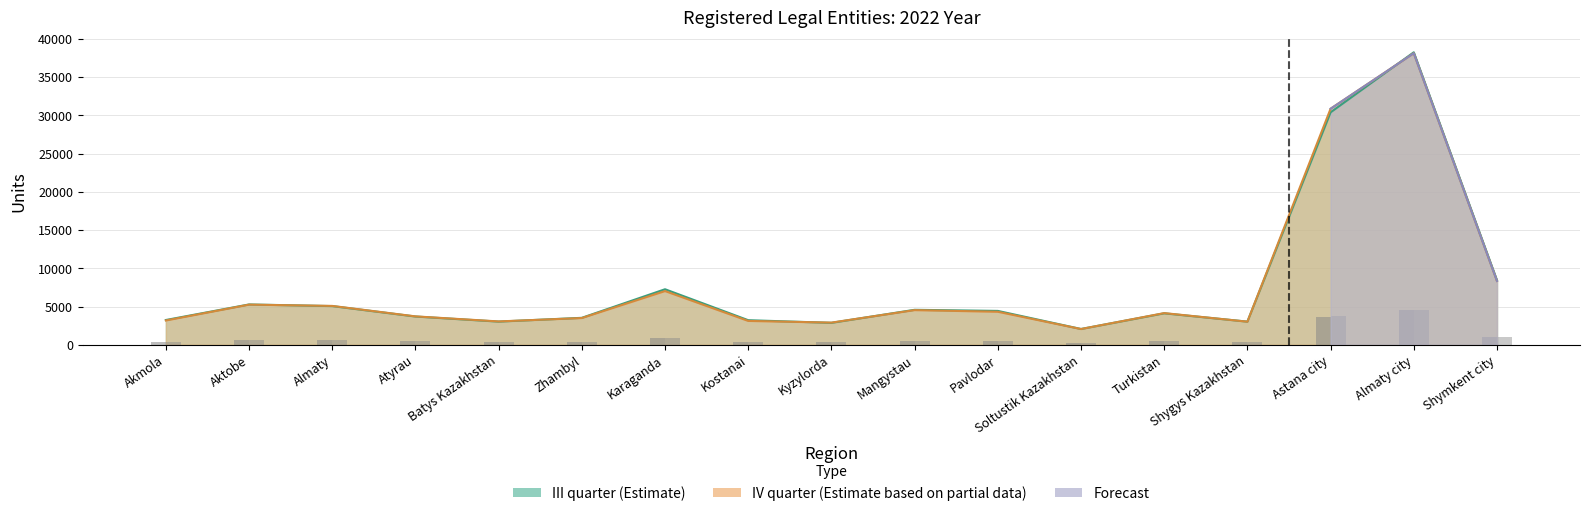

Is it true that III quarter equals 2764 at Soltustik Kazakhstan?

False